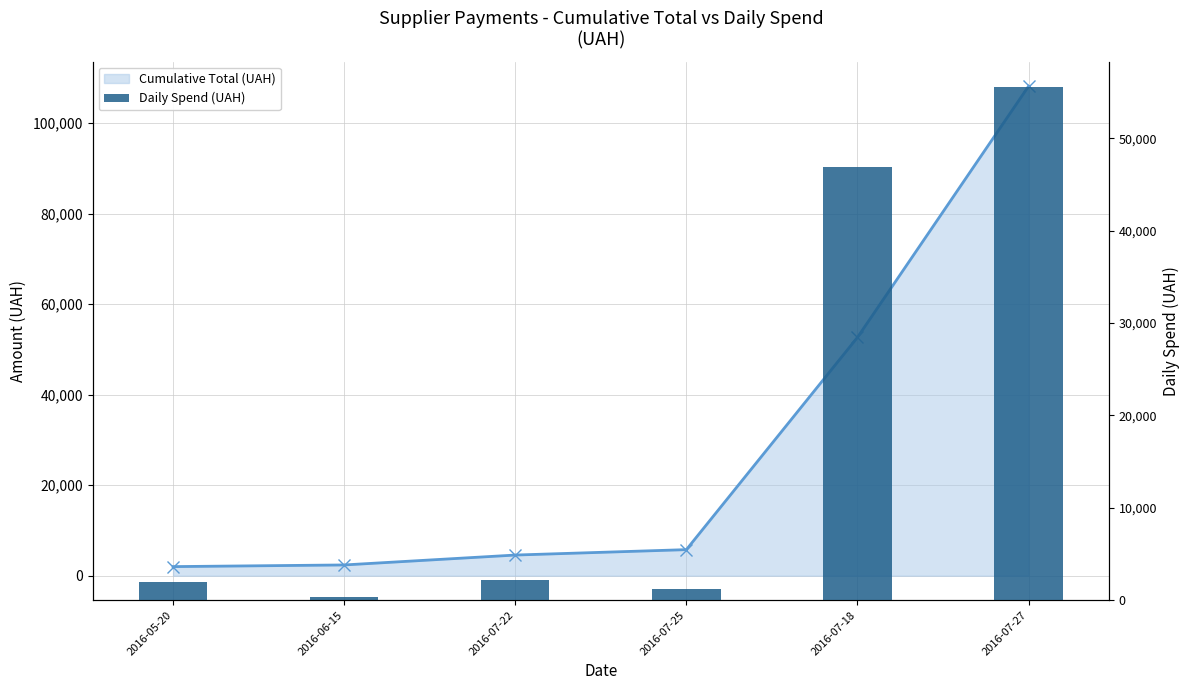

What is the sum of all Daily Spend (UAH) values?

108160